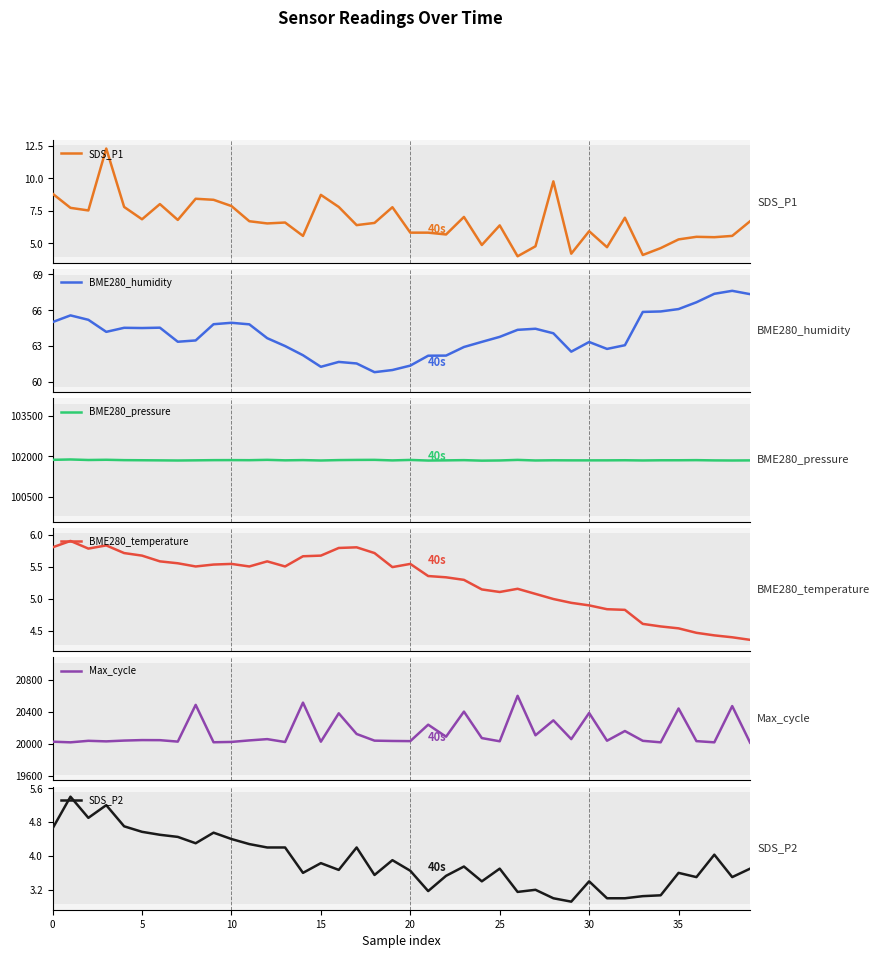

What is the maximum value shown in the chart?

101885.8